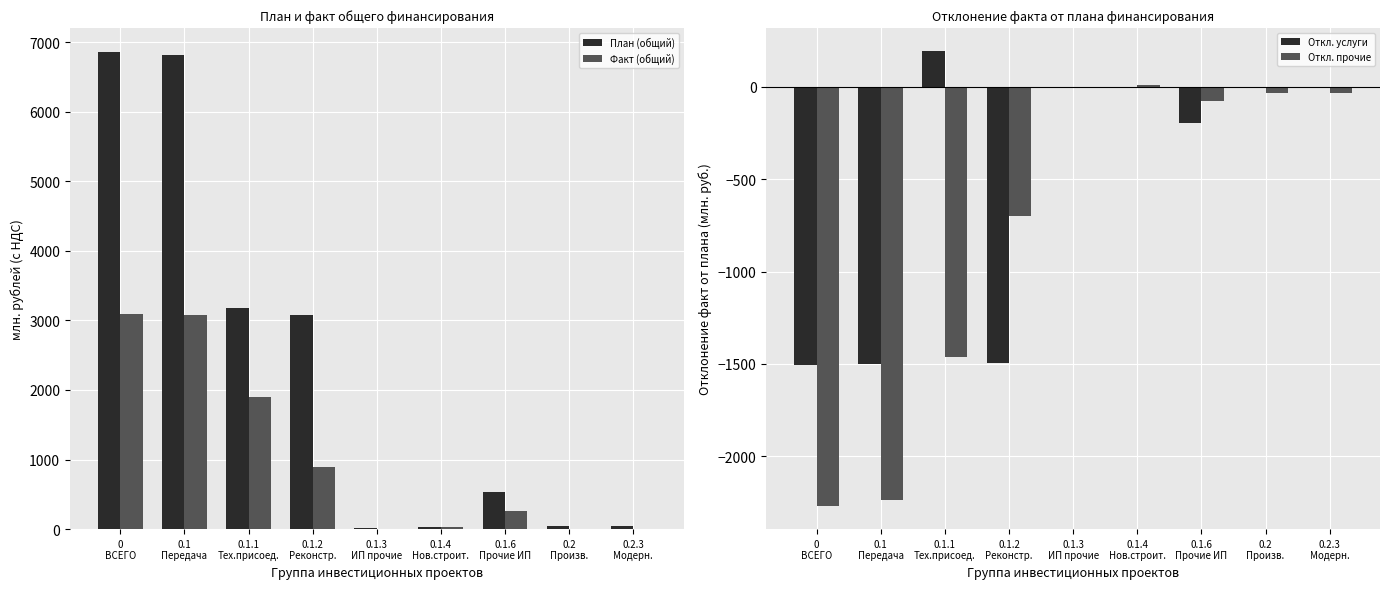

Reading left to right, list all the values displayed in this chart.

План (общий): 0
ВСЕГО=6861.1	0.1
Передача=6822.0	0.1.1
Тех.присоед.=3175.1	0.1.2
Реконстр.=3081.6	0.1.3
ИП прочие=10.2	0.1.4
Нов.строит.=27.4	0.1.6
Прочие ИП=527.6	0.2
Произв.=39.1	0.2.3
Модерн.=39.1
Факт (общий): 0
ВСЕГО=3087.0	0.1
Передача=3083.1	0.1.1
Тех.присоед.=1904.2	0.1.2
Реконстр.=887.1	0.1.3
ИП прочие=3.7	0.1.4
Нов.строит.=33.6	0.1.6
Прочие ИП=254.5	0.2
Произв.=3.9	0.2.3
Модерн.=3.9
Откл. услуги: 0
ВСЕГО=-1504.5	0.1
Передача=-1501.6	0.1.1
Тех.присоед.=193.6	0.1.2
Реконстр.=-1492.8	0.1.3
ИП прочие=-6.5	0.1.4
Нов.строит.=0.0	0.1.6
Прочие ИП=-195.9	0.2
Произв.=-2.8	0.2.3
Модерн.=-2.8
Откл. прочие: 0
ВСЕГО=-2269.6	0.1
Передача=-2237.3	0.1.1
Тех.присоед.=-1464.5	0.1.2
Реконстр.=-701.7	0.1.3
ИП прочие=0.0	0.1.4
Нов.строит.=6.1	0.1.6
Прочие ИП=-77.2	0.2
Произв.=-32.3	0.2.3
Модерн.=-32.3